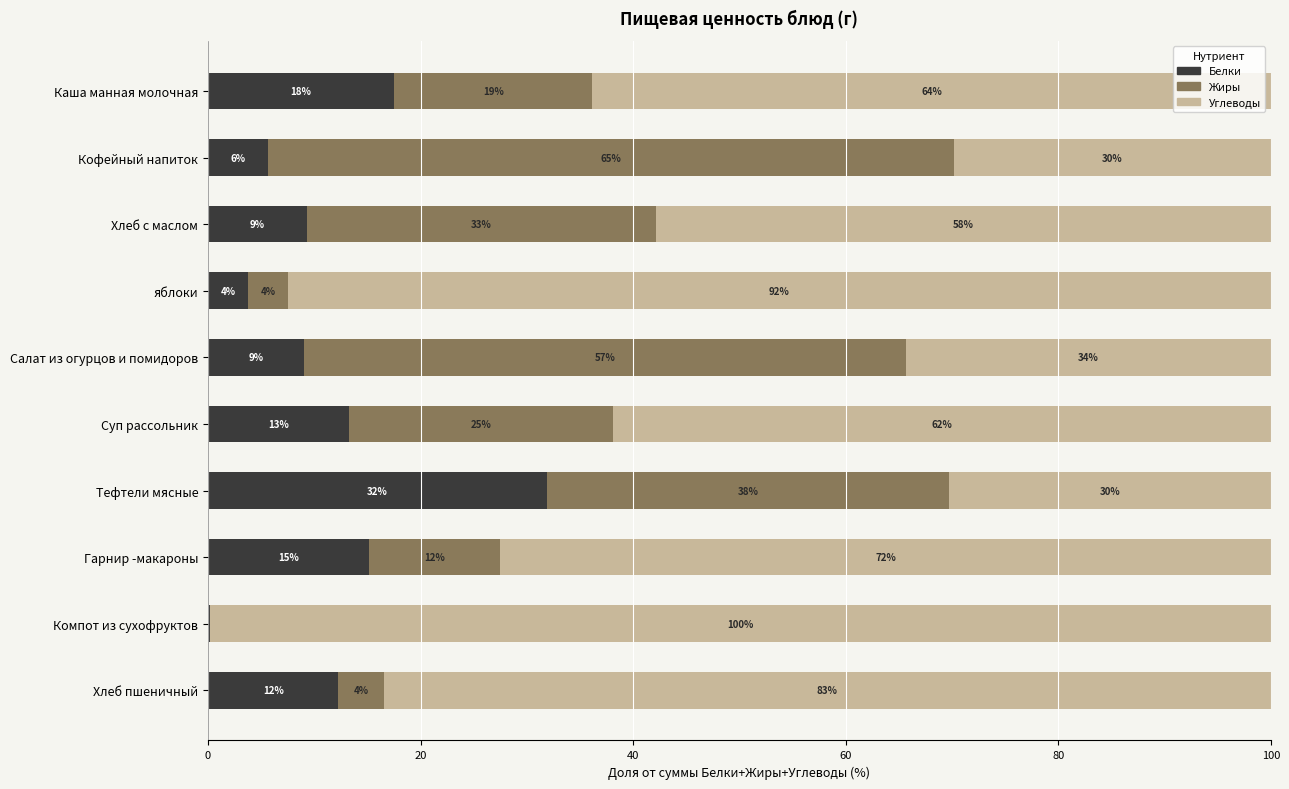

What are all the series names shown in the legend?

Белки, Жиры, Углеводы